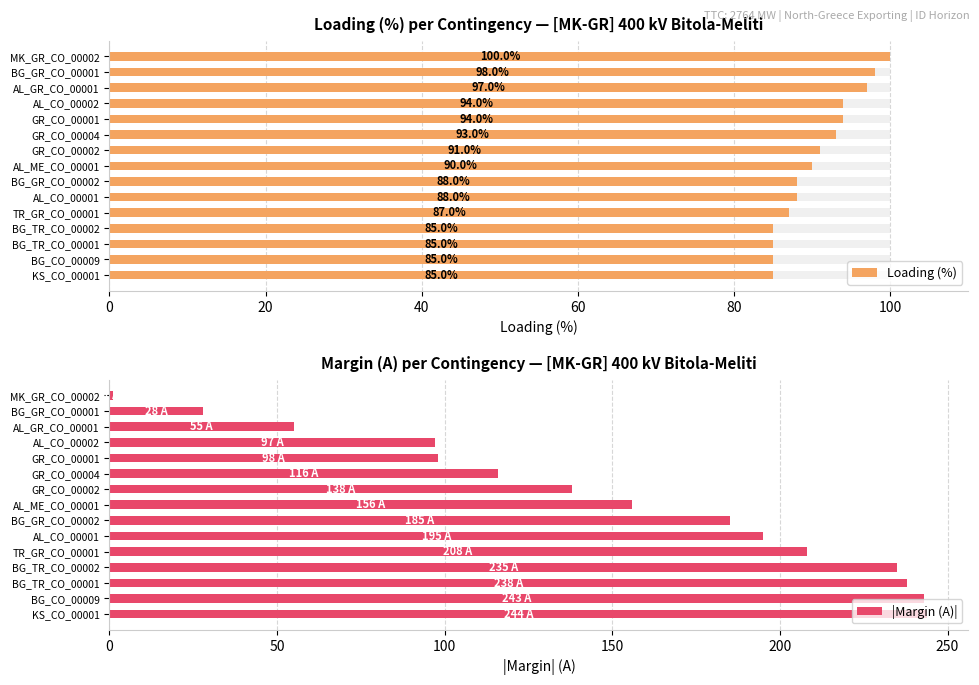

What is the highest value of the |Margin (A)| series?

244